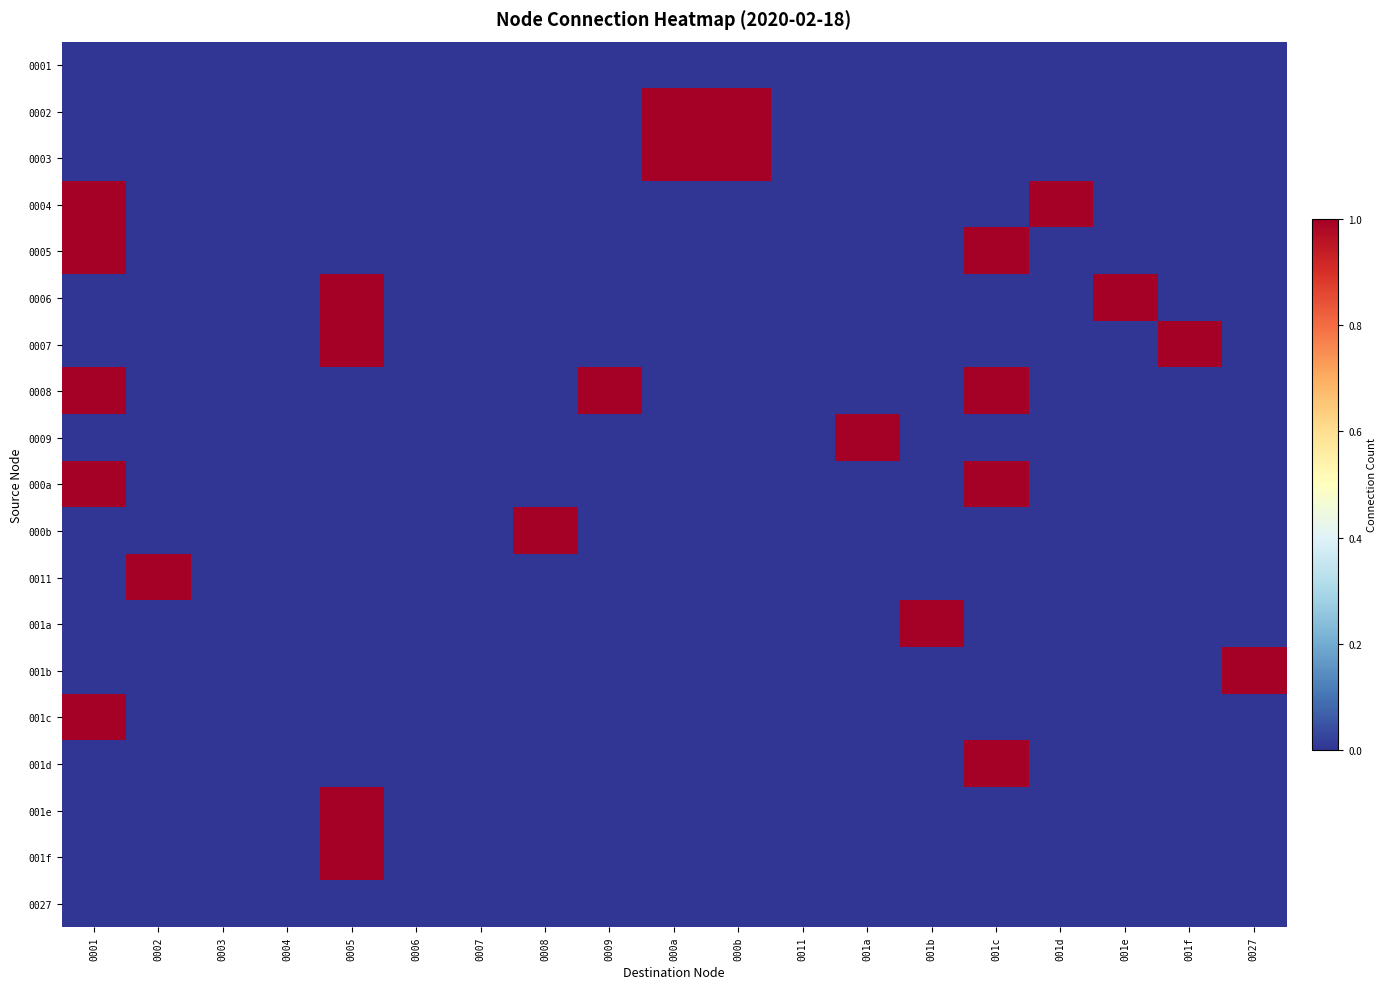

Between 001c and 0008, which is larger?

001c